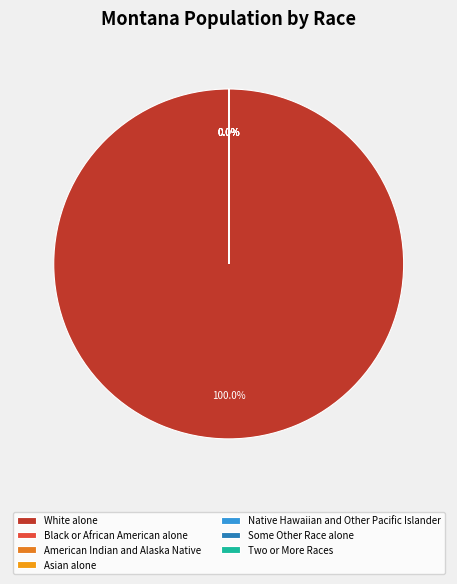

What is the change in value from Native Hawaiian and Other Pacific Islander to Two or More Races?

+24308